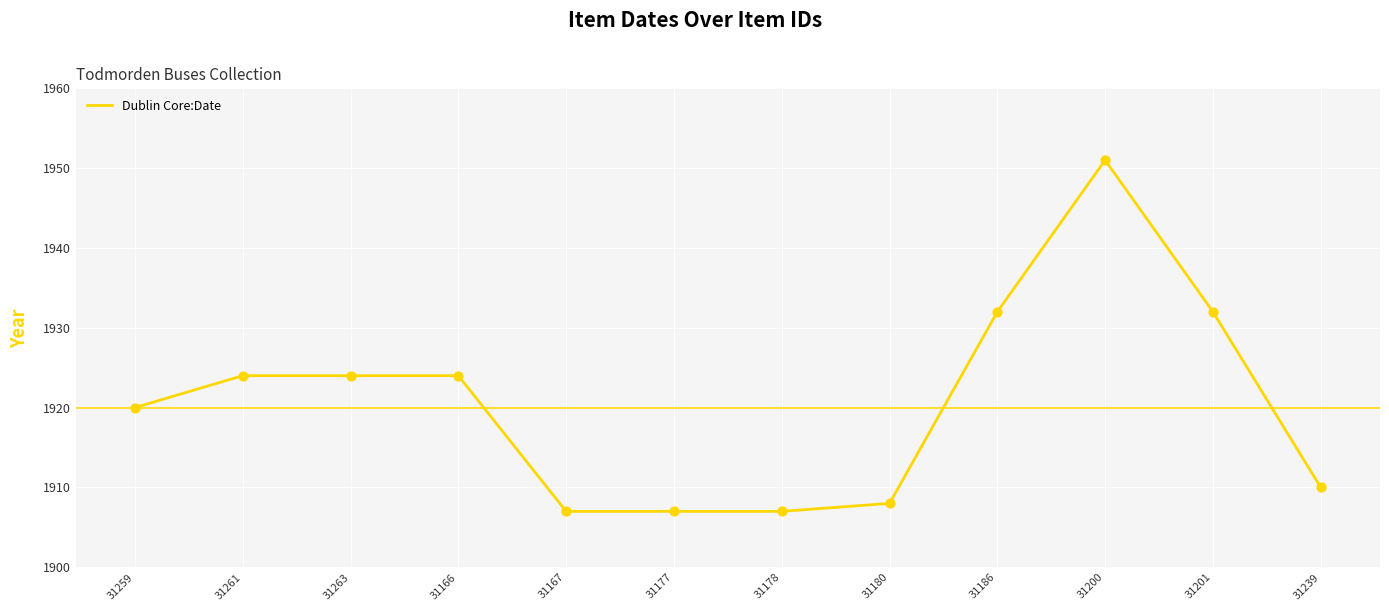

What is the change in value from 31166 to 31200?

+27